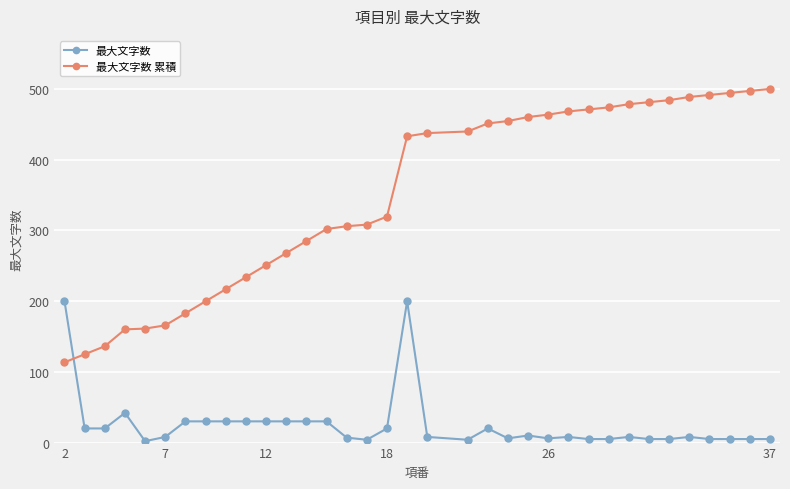

How many lines are shown in the chart?

2